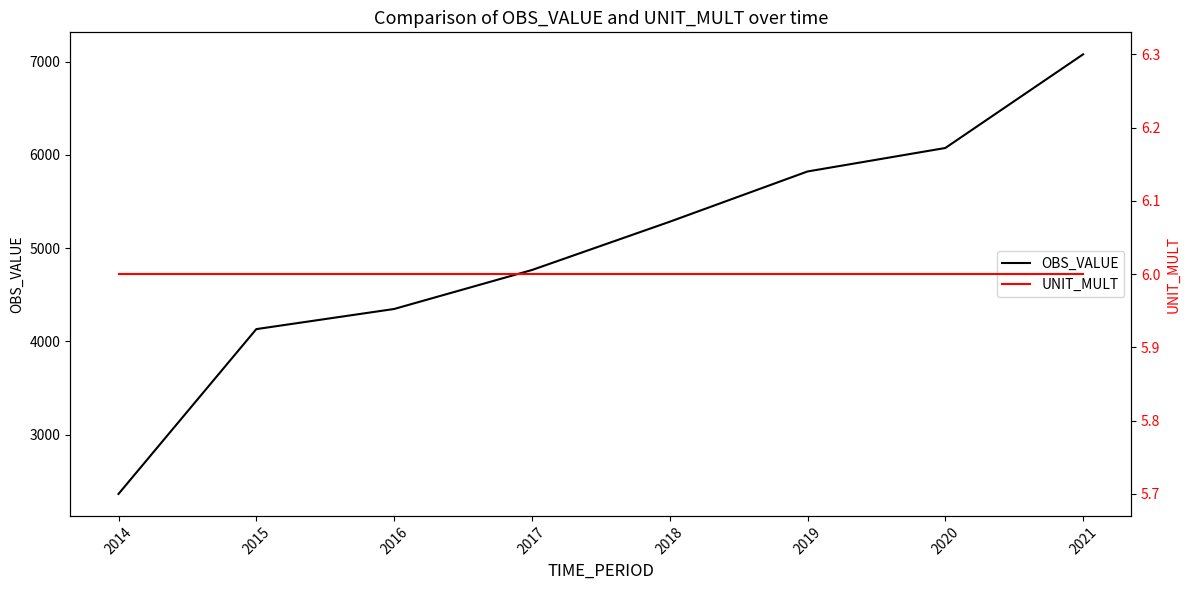

Between 2016 and 2017, which series saw the biggest shift?

OBS_VALUE